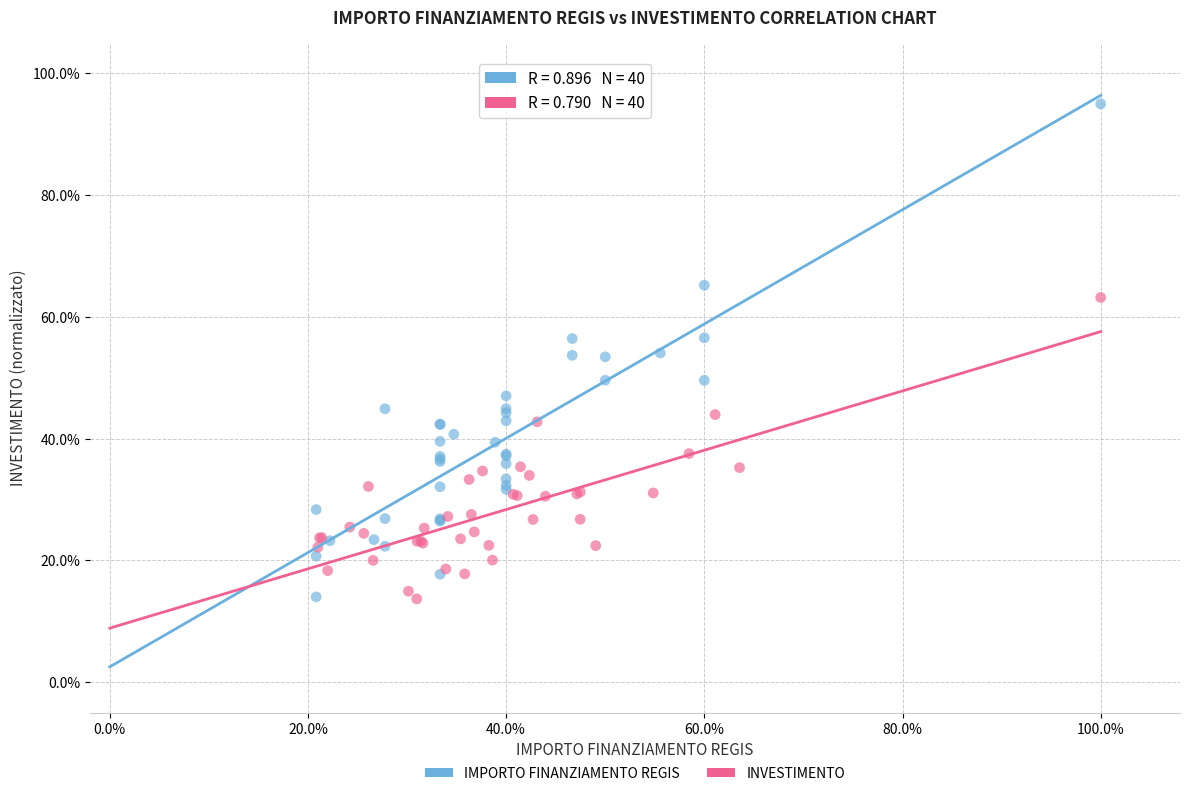

What are all the series names shown in the legend?

IMPORTO FINANZIAMENTO REGIS, INVESTIMENTO